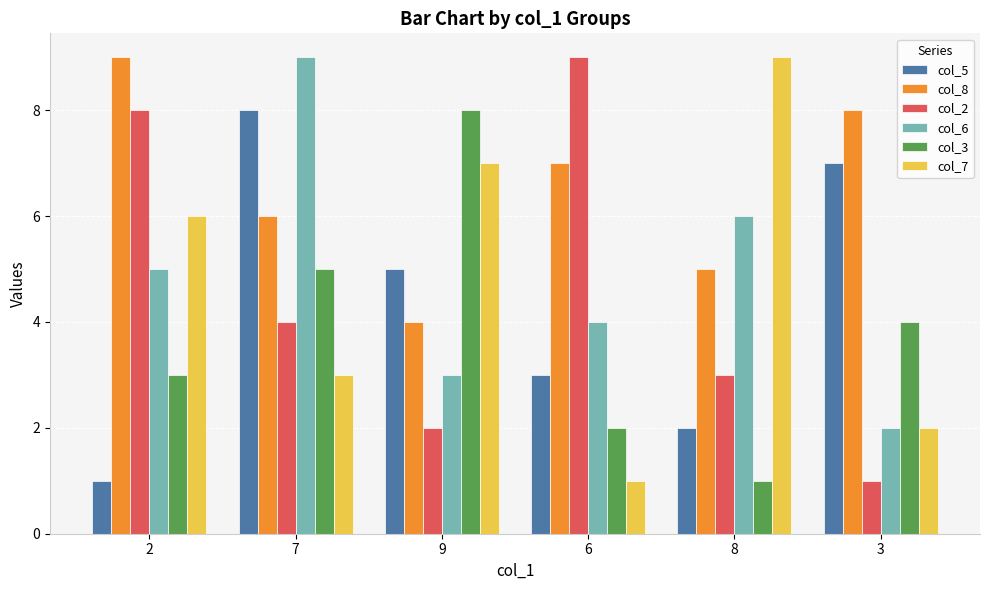

How many data points in col_3 are less than 4?

3